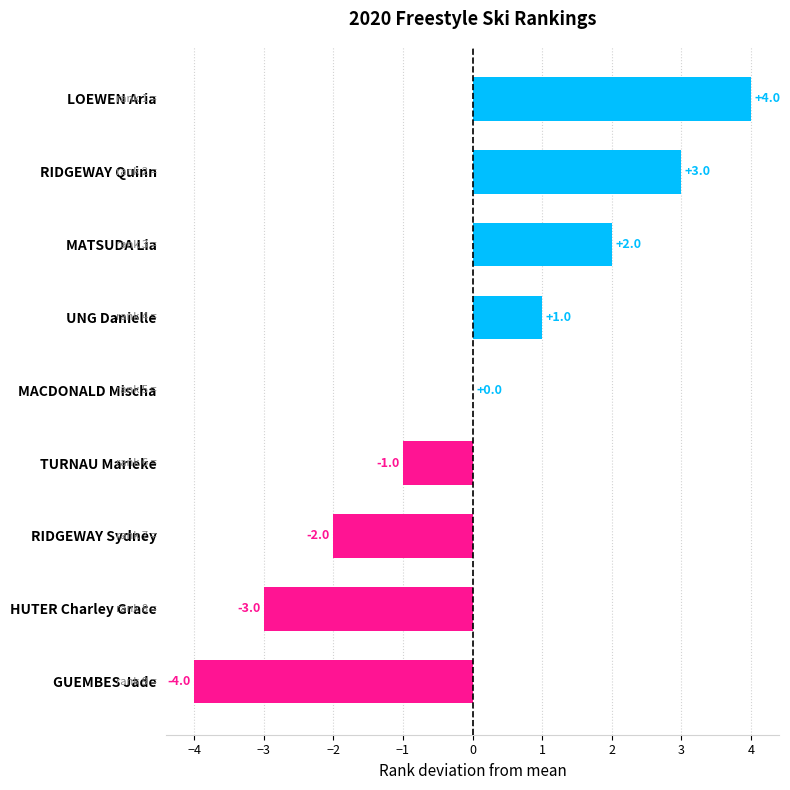

How many values are between -2 and 2?

5